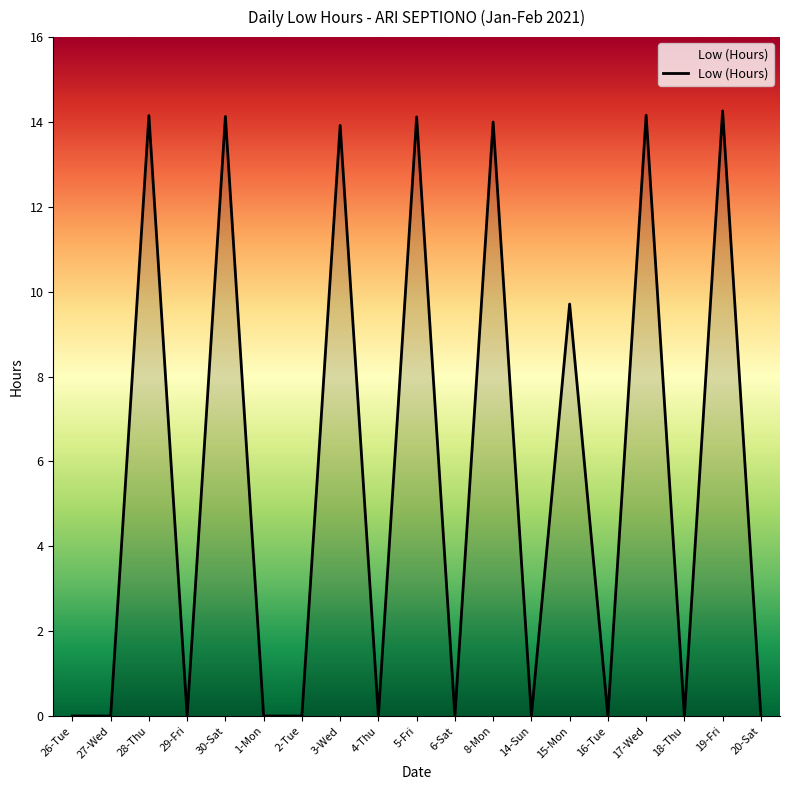

What is the difference between the maximum and minimum values?

14.3